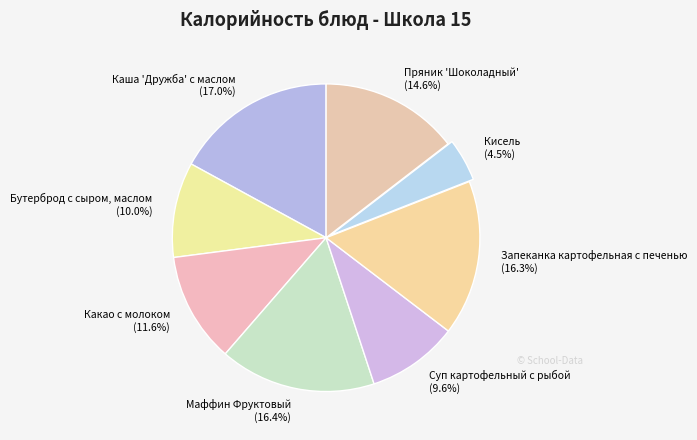

What is the largest slice in the pie chart?

Каша 'Дружба' с маслом